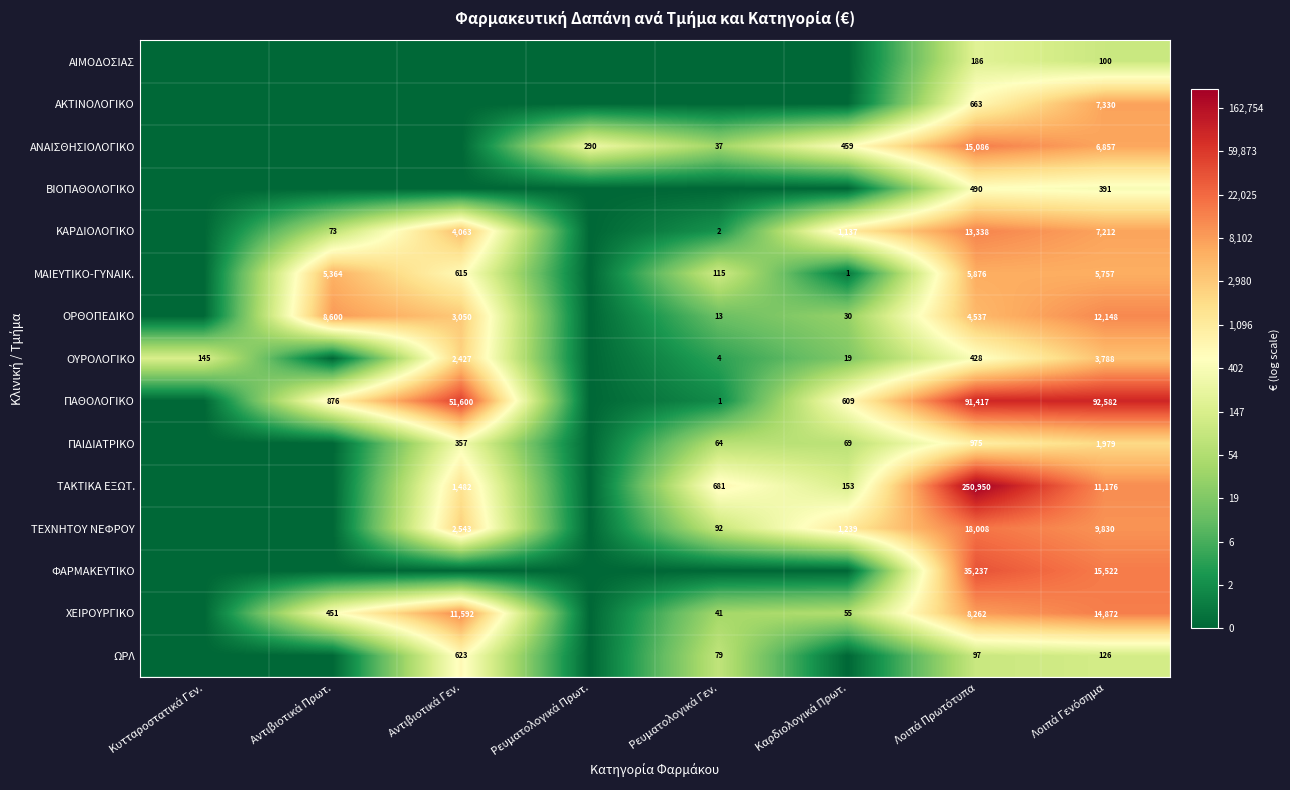

The value of ΑΙΜΟΔΟΣΙΑΣ at Αντιβιοτικά Γεν. is -2.2. True or false?

False